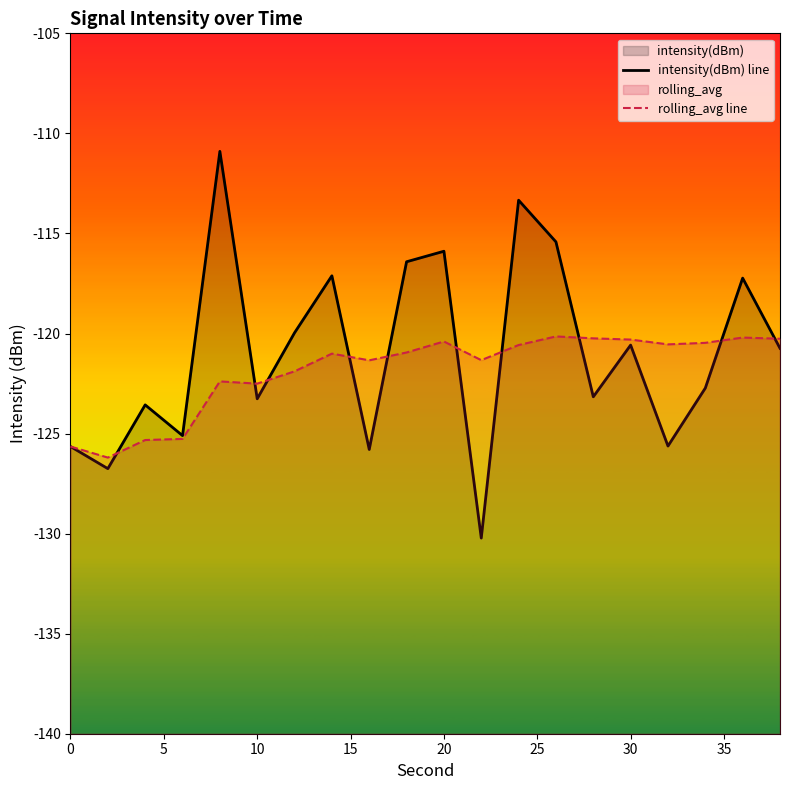

Which series has the largest total across all categories?

intensity(dBm) line